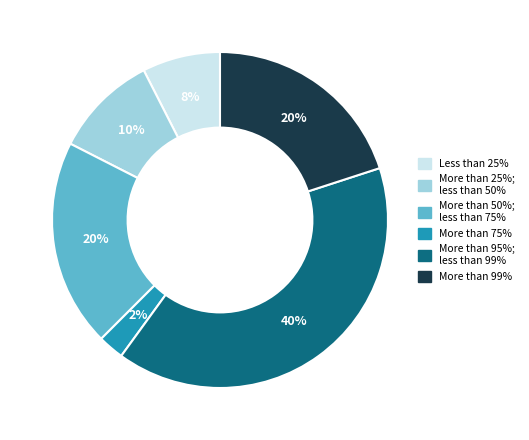

To the nearest percent, what is the average slice percentage?

17%